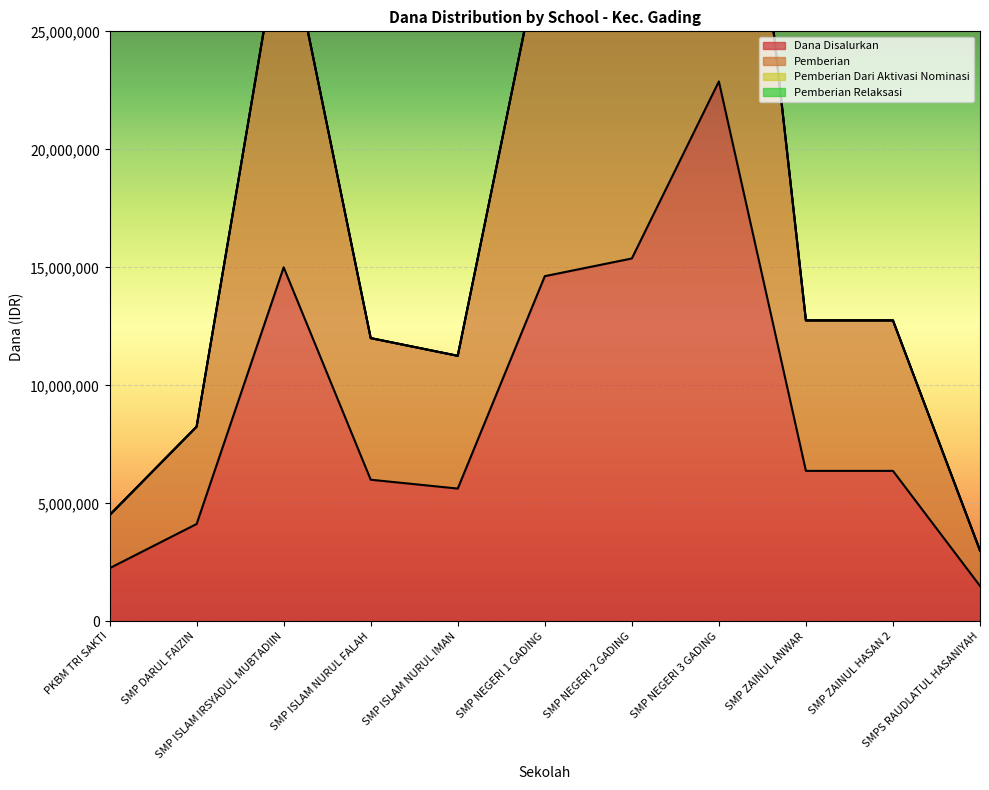

Rank the series by their maximum value, from lowest to highest.

Dana Disalurkan, Pemberian